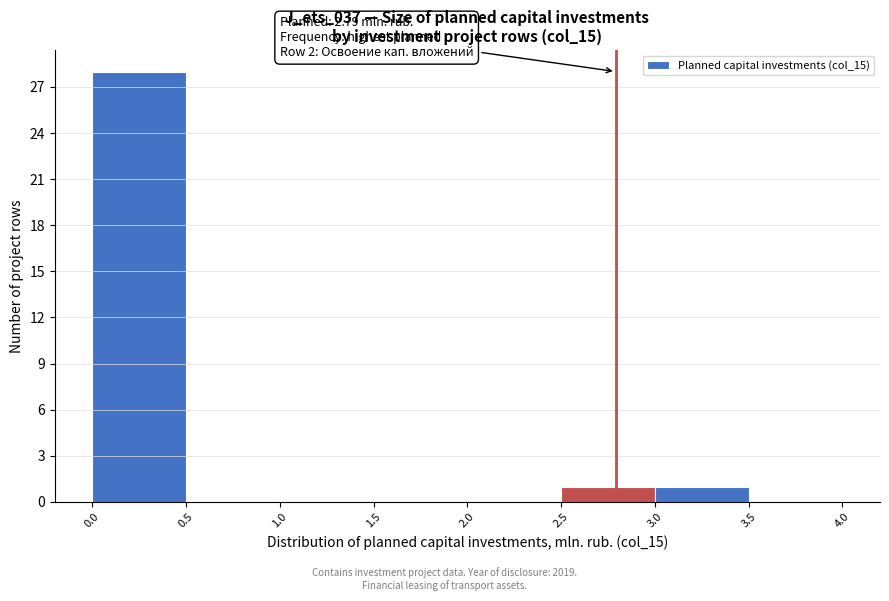

Which range on the x-axis has the tallest bar?

0.0 to 0.5